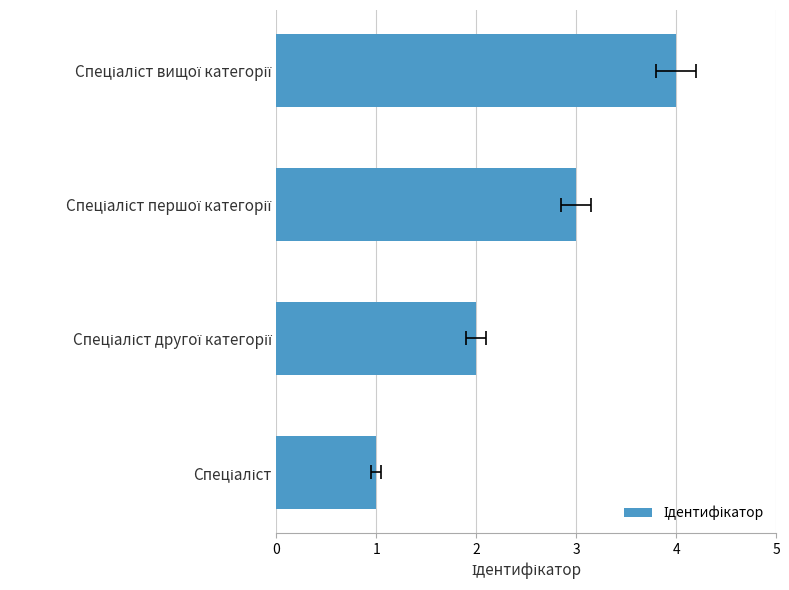

How many values are below 3?

2